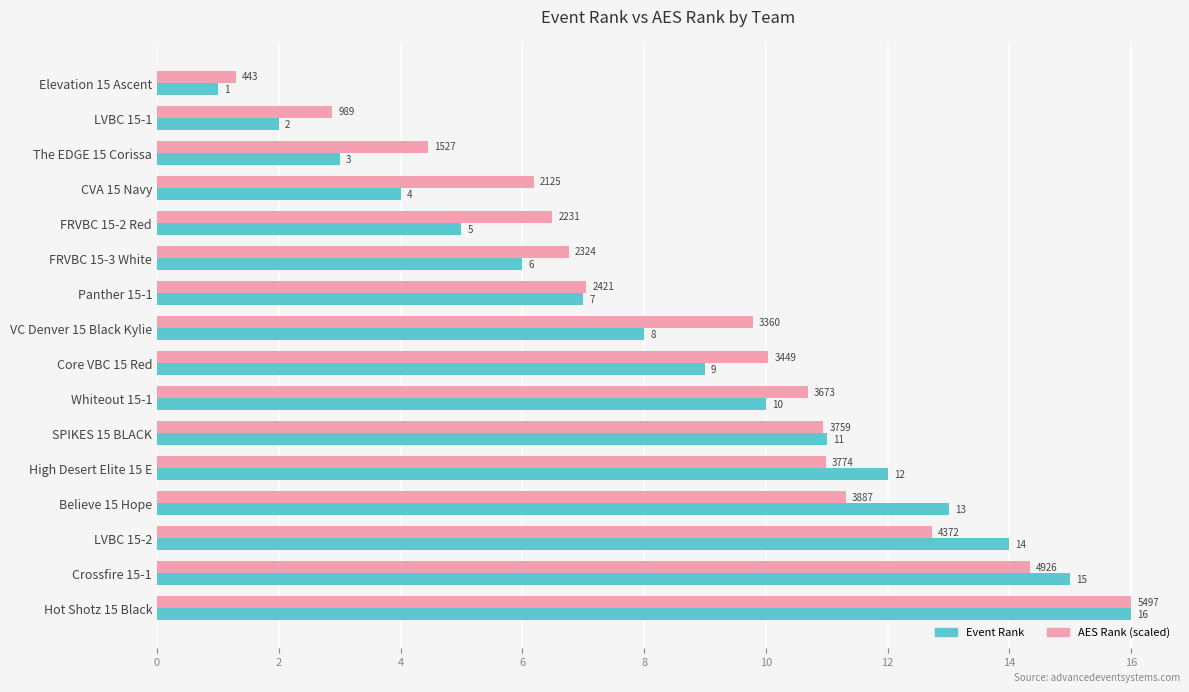

List the labels in order of Event Rank value, largest first.

Hot Shotz 15 Black, Crossfire 15-1, LVBC 15-2, Believe 15 Hope, High Desert Elite 15 E, SPIKES 15 BLACK, Whiteout 15-1, Core VBC 15 Red, VC Denver 15 Black Kylie, Panther 15-1, FRVBC 15-3 White, FRVBC 15-2 Red, CVA 15 Navy, The EDGE 15 Corissa, LVBC 15-1, Elevation 15 Ascent